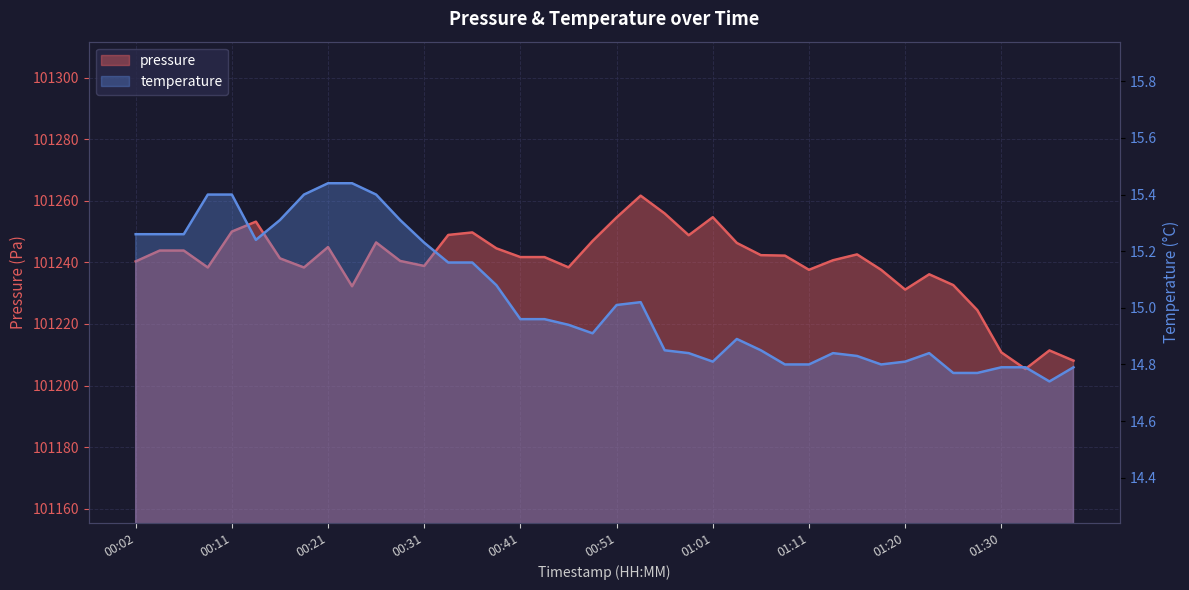

Between 00:02 and 00:38, which series saw the biggest shift?

pressure